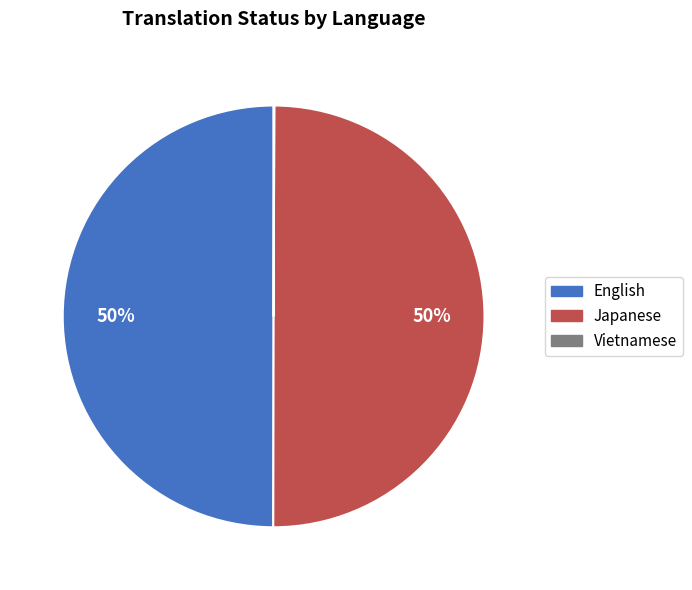

To the nearest percent, what percentage of the pie is English?

50%